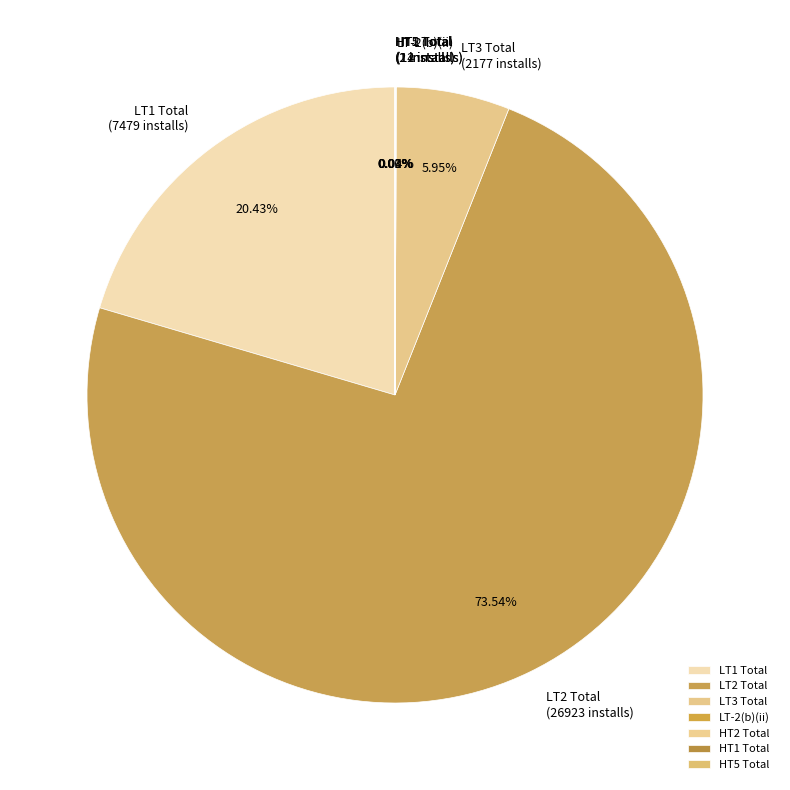

Do LT3 Total and LT2 Total together represent more than half of the pie?

Yes